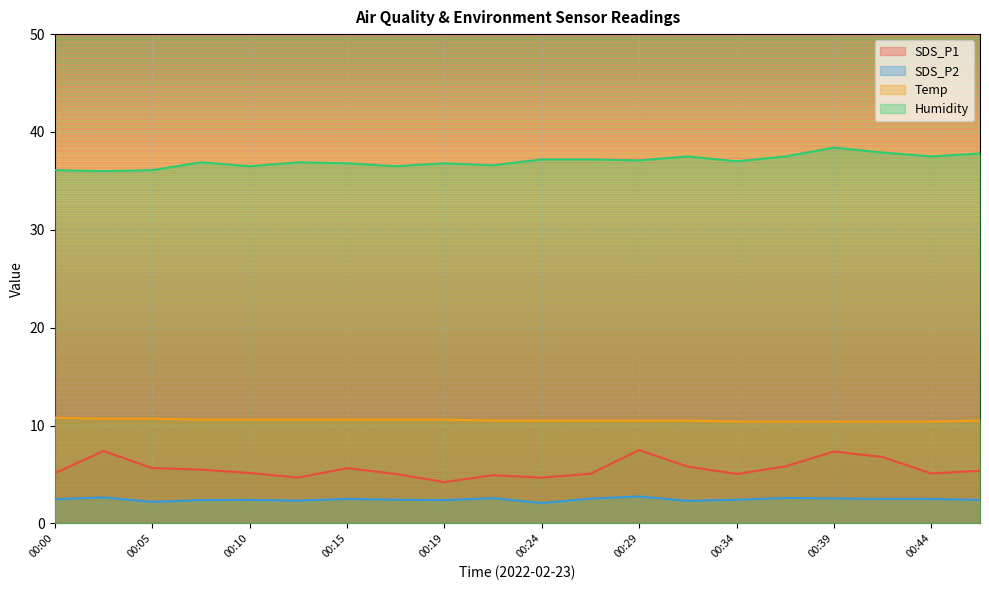

What is the value of the Humidity point at the 2nd from the left?

36.0